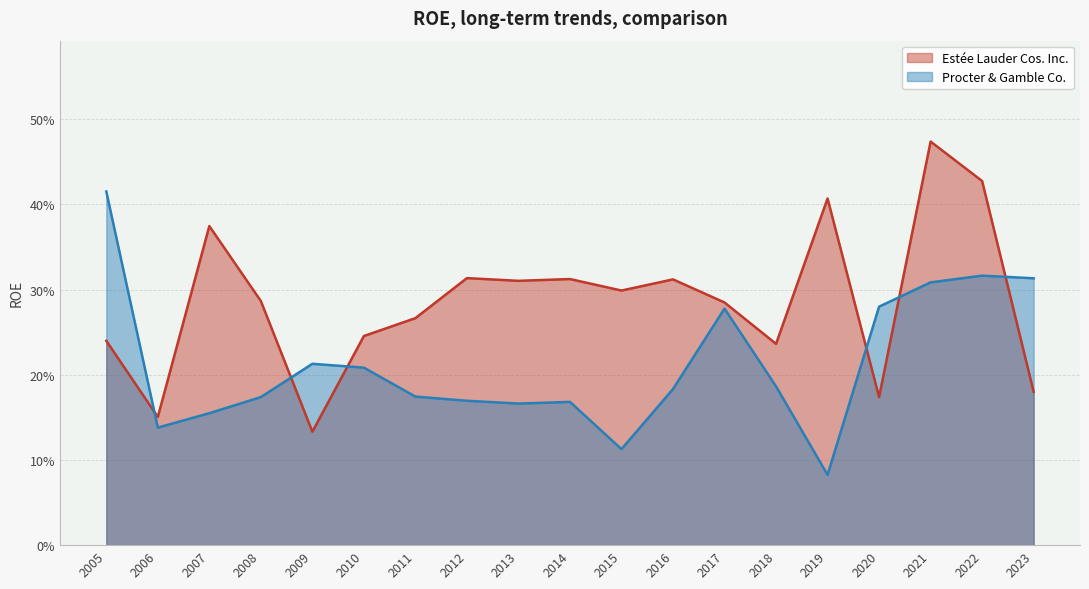

Between which two adjacent categories do Estée Lauder Cos. Inc. and Procter & Gamble Co. first intersect?

2005 and 2006